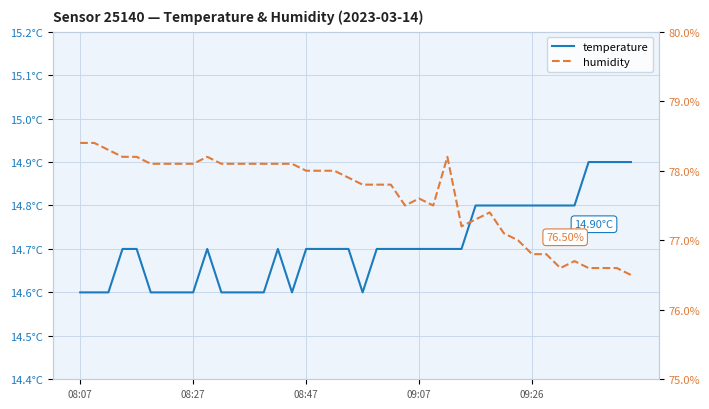

At which category is the sum across all series the highest?

08:07